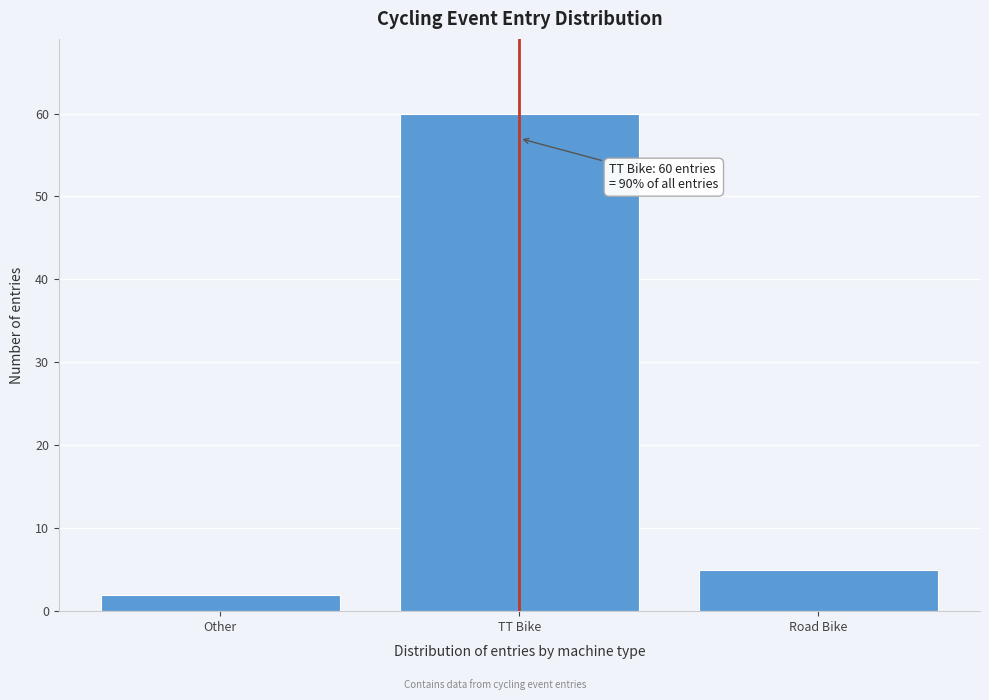

Reading right to left, extract all data points from this chart.

Road Bike=5	TT Bike=60	Other=2